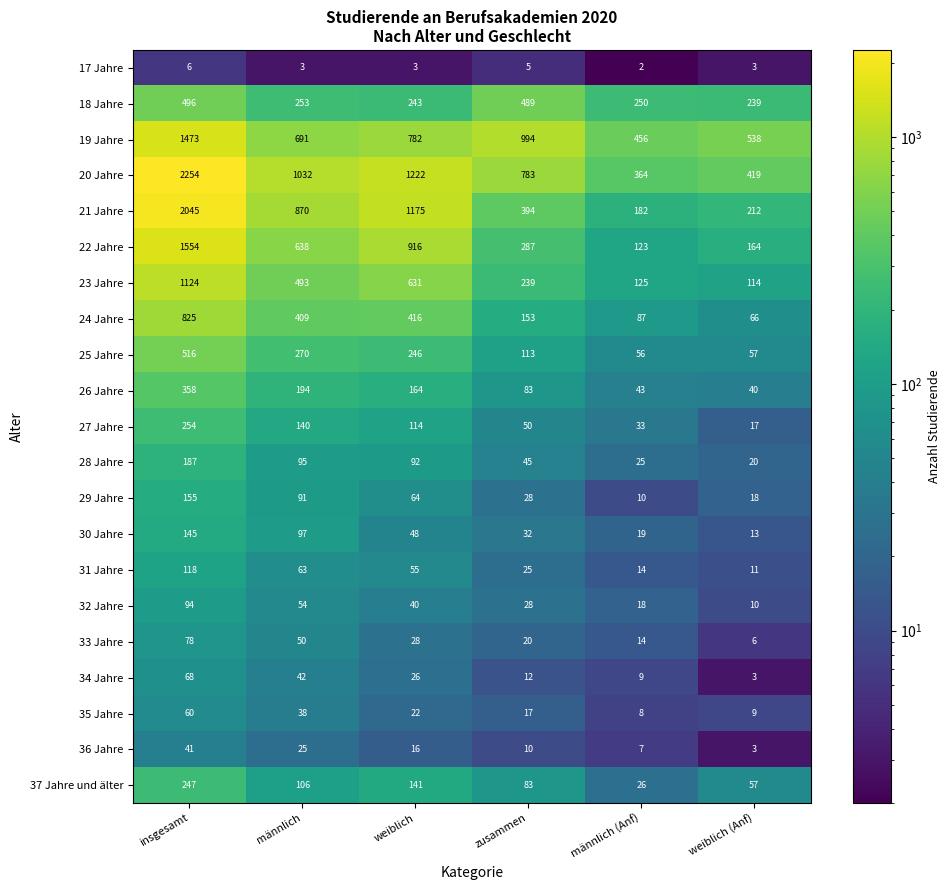

Count the number of data series in this chart.

21